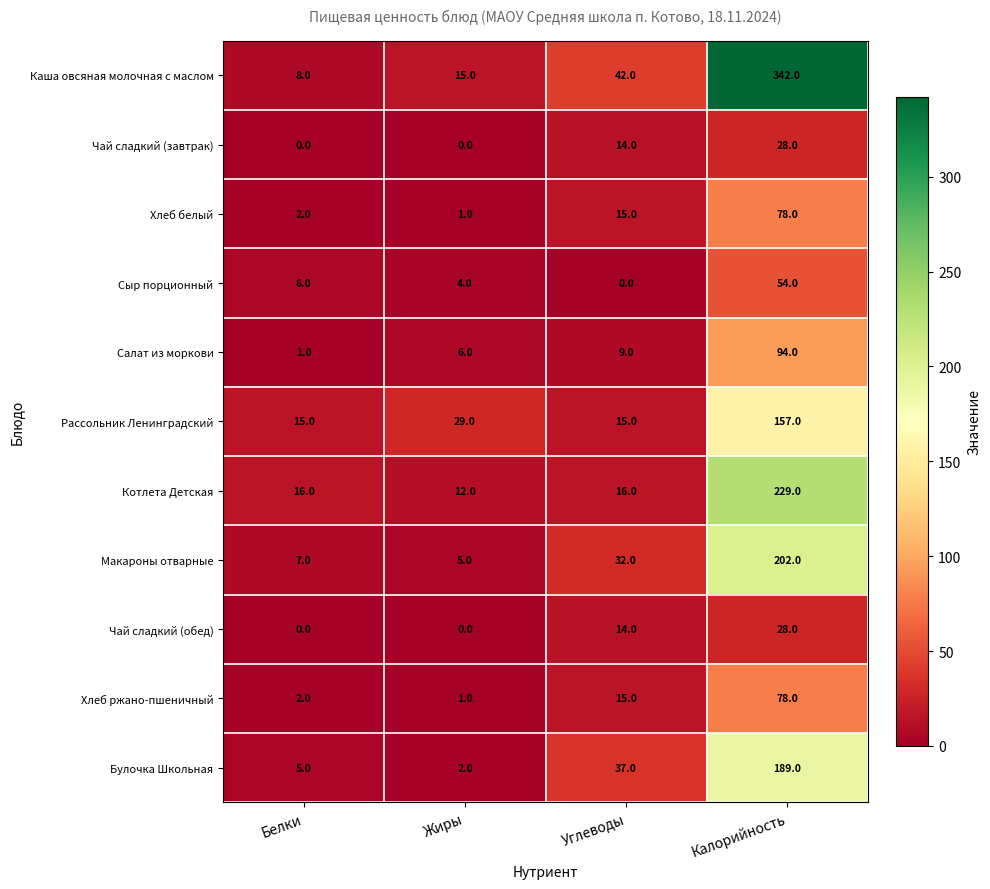

How many data points does each series have?

4